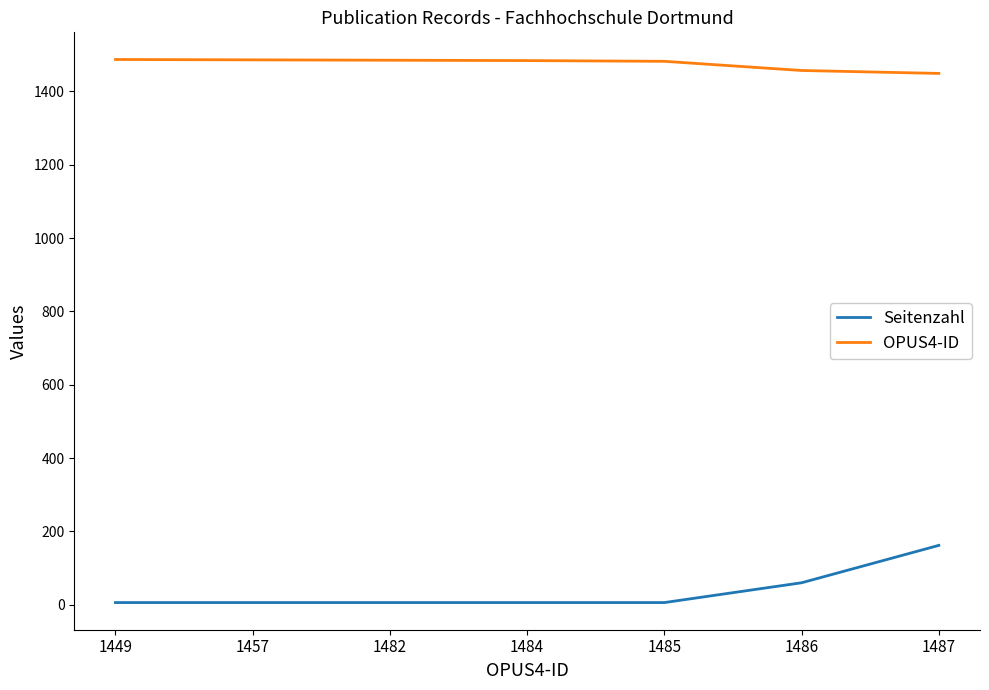

Where is Seitenzahl nearest to the value 84?

1486